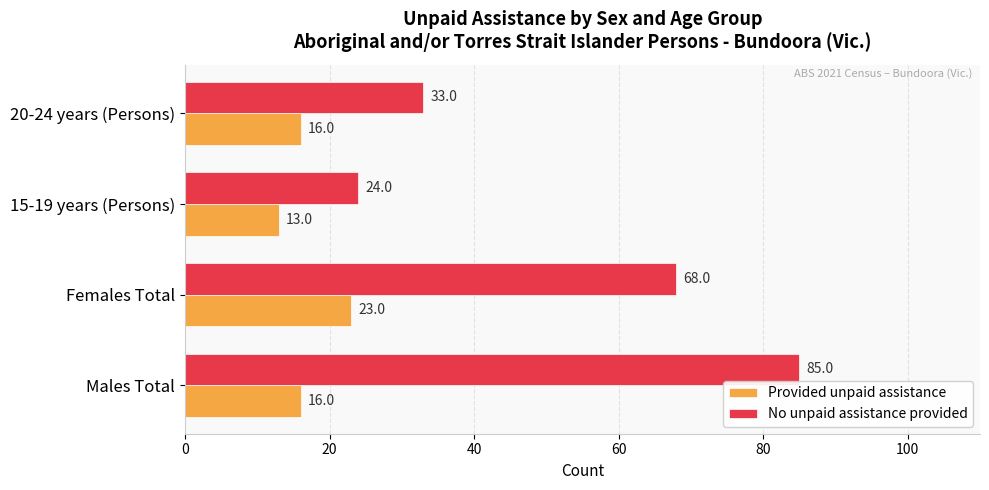

What is the difference between the second highest and minimum values in the Provided unpaid assistance series?

3